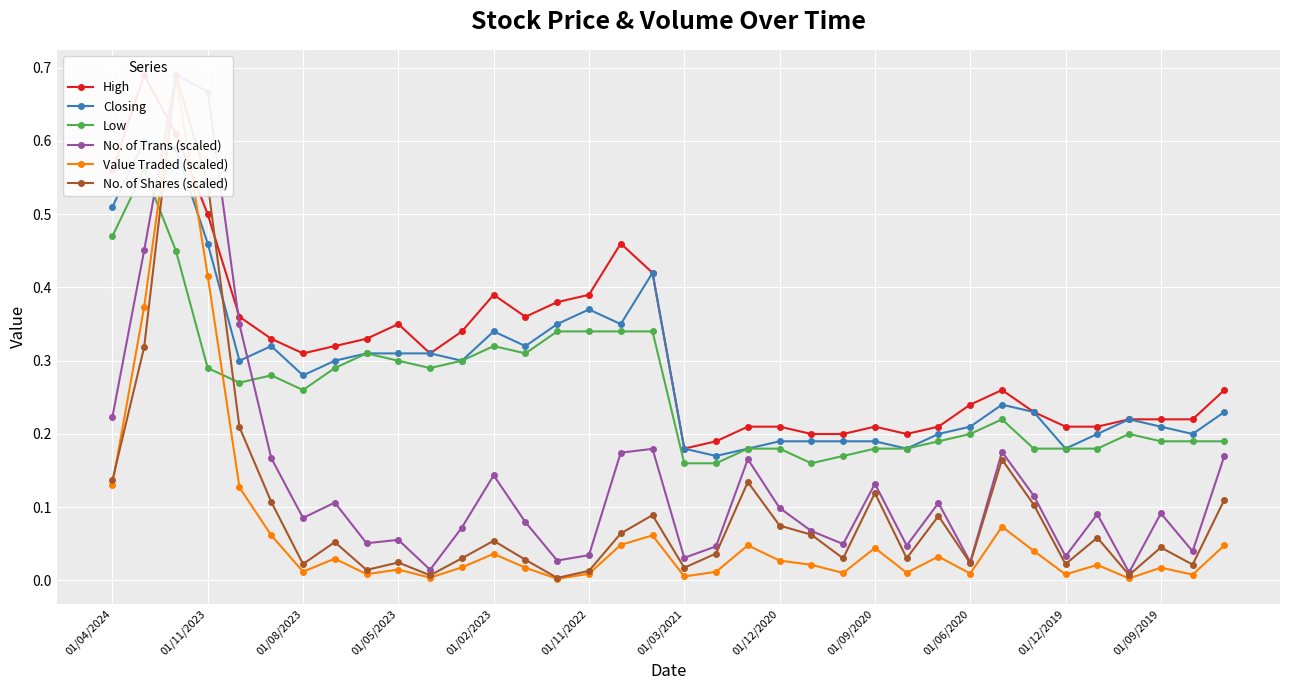

At how many categories does at least one series exceed 0?

36